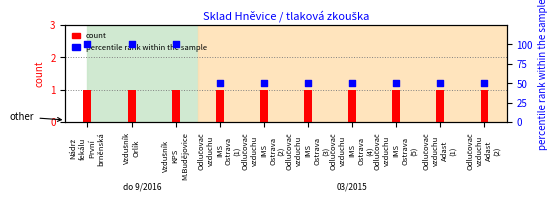

Which series reaches the maximum Y coordinate?

percentile rank within the sample